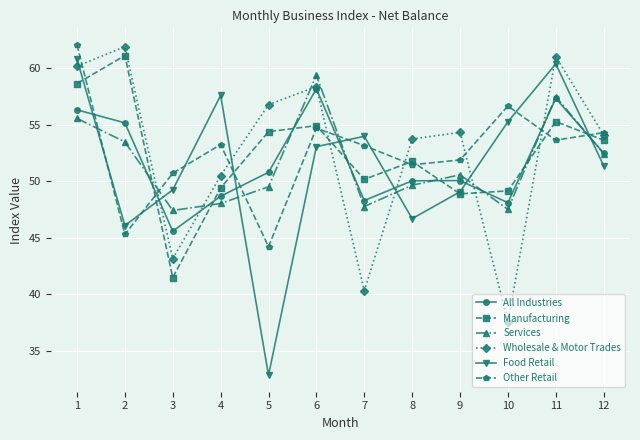

Between 1 and 3, which series saw the biggest shift?

Manufacturing